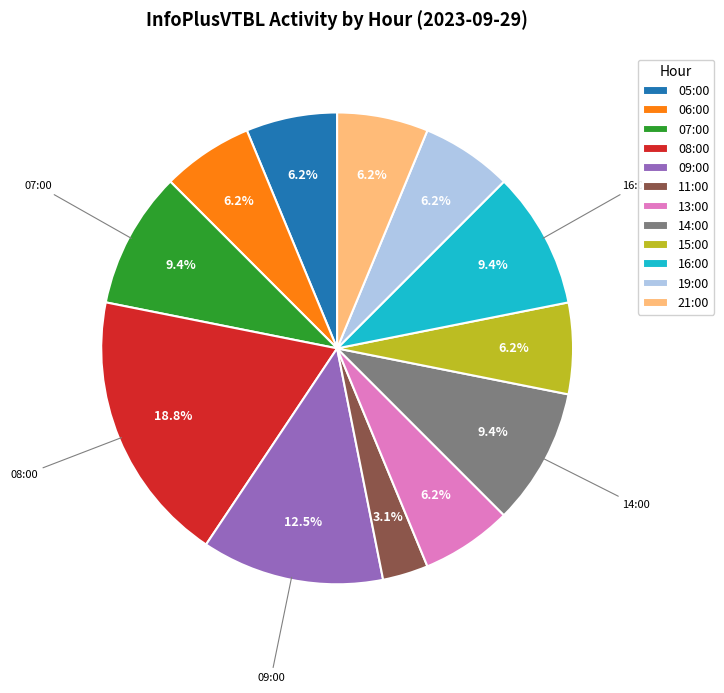

Is 14:00 the majority of the pie?

No